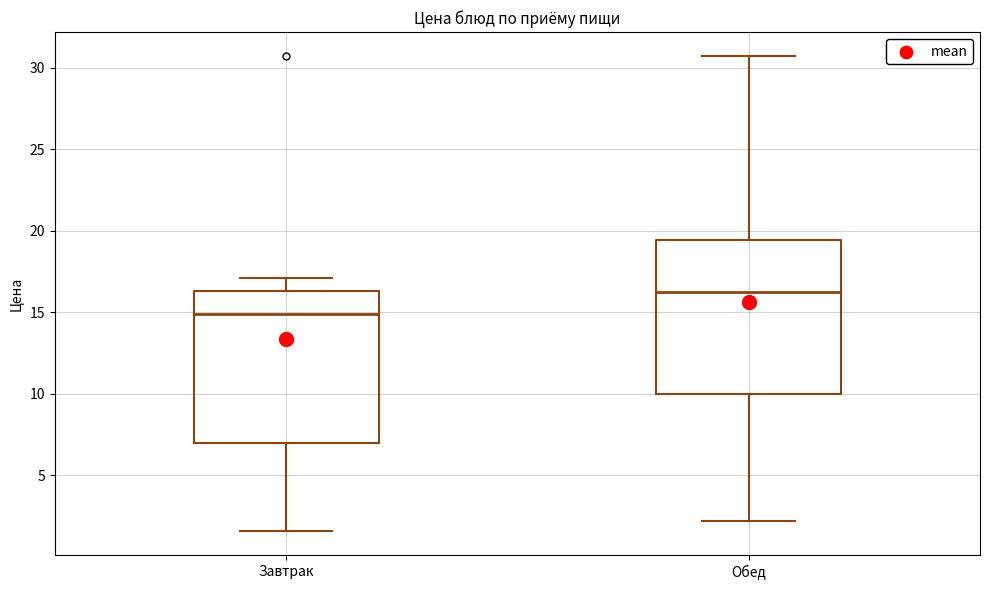

Which box's median line is the lowest?

Завтрак